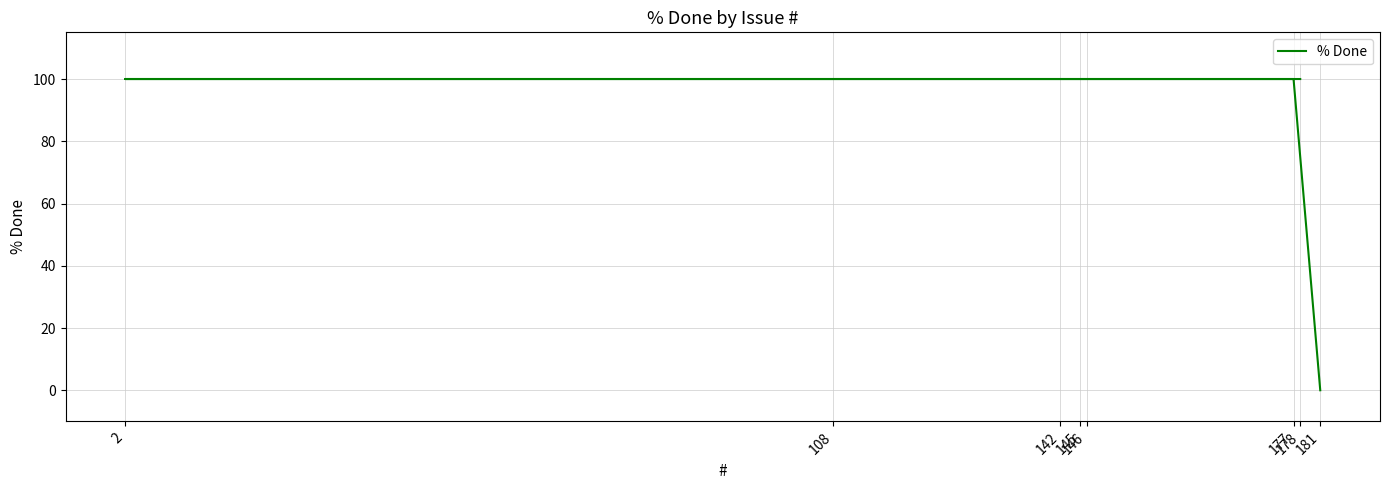

How many positive values are there?

7